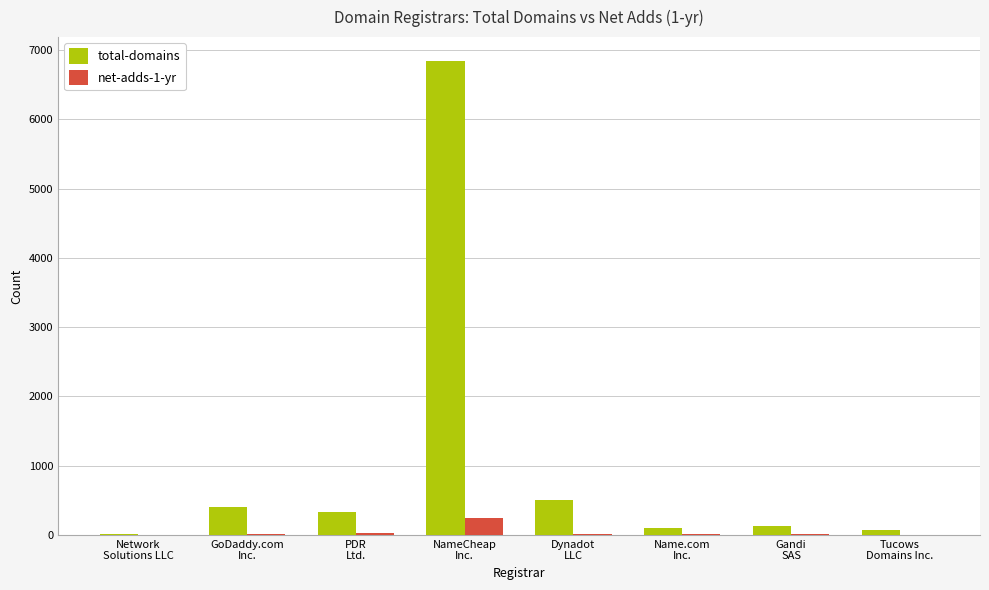

Which series has the largest total across all categories?

total-domains